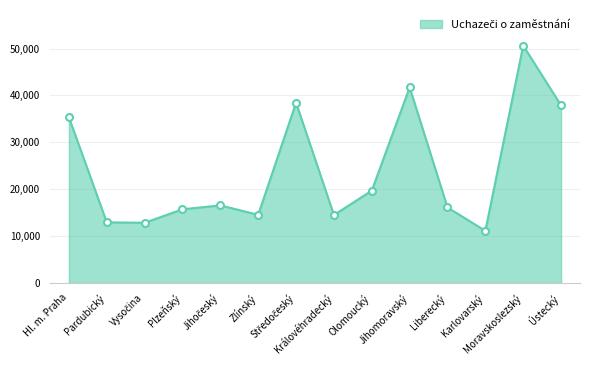

What is the sum of all values?

337925